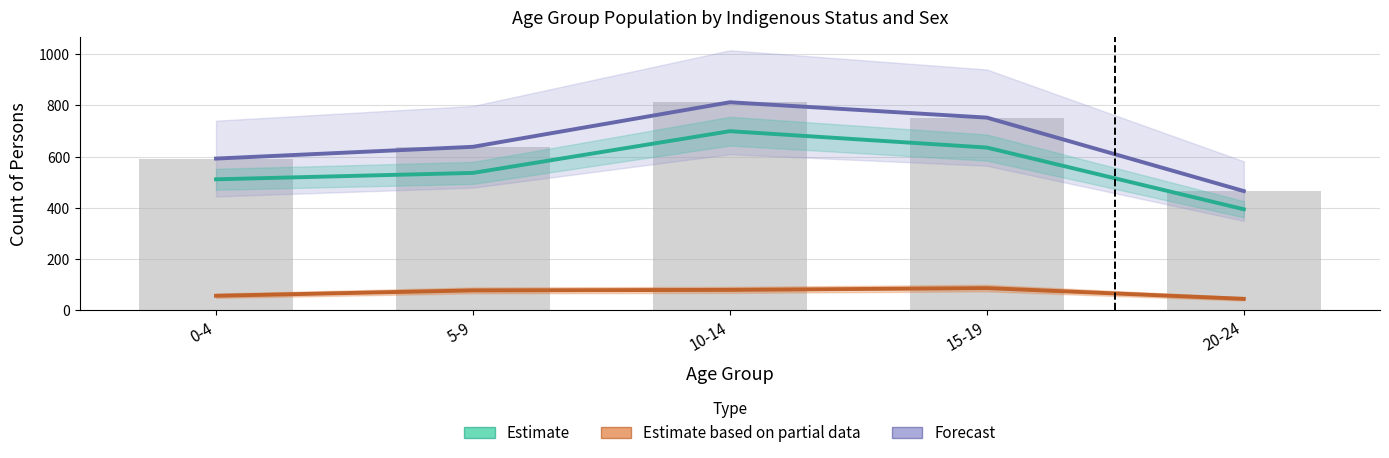

Count the Forecast values in the range 592 to 752.

3